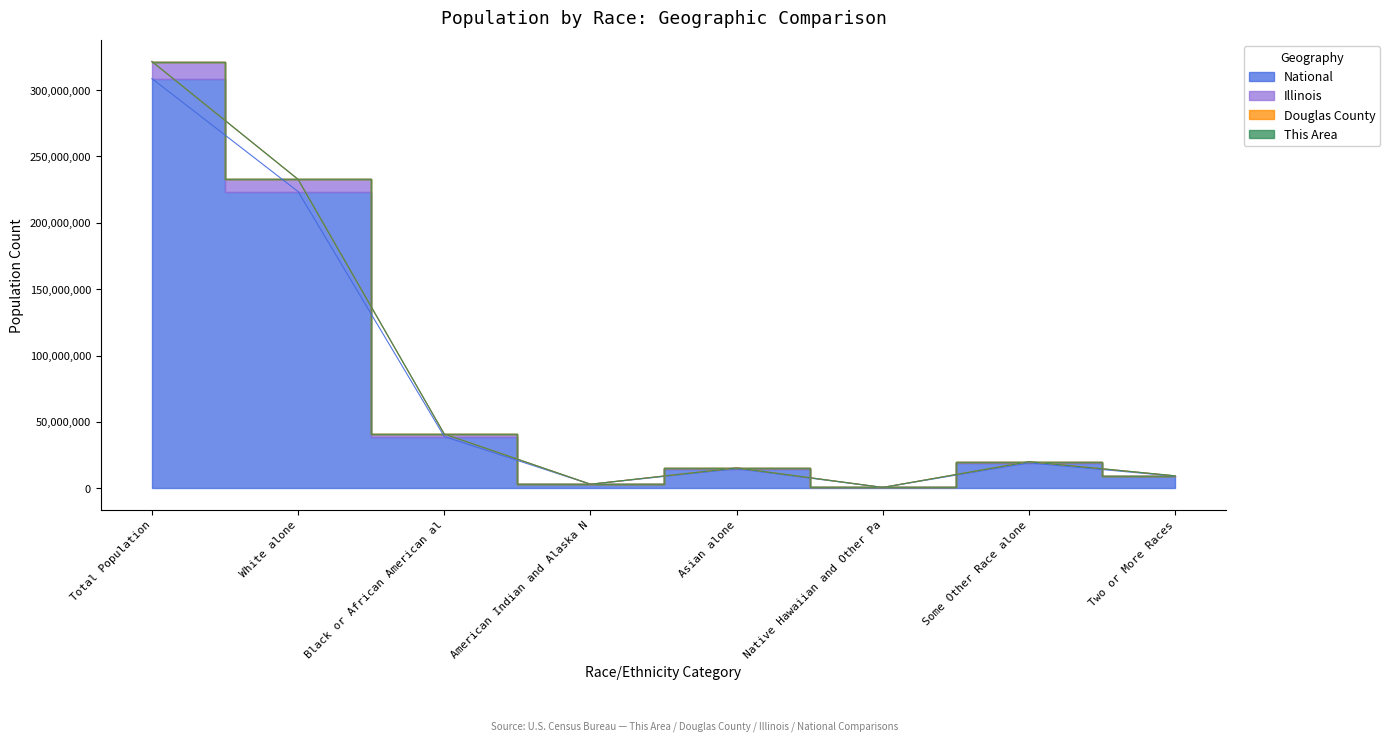

Which label corresponds to the smallest value in the chart?

Native Hawaiian and Other Pa